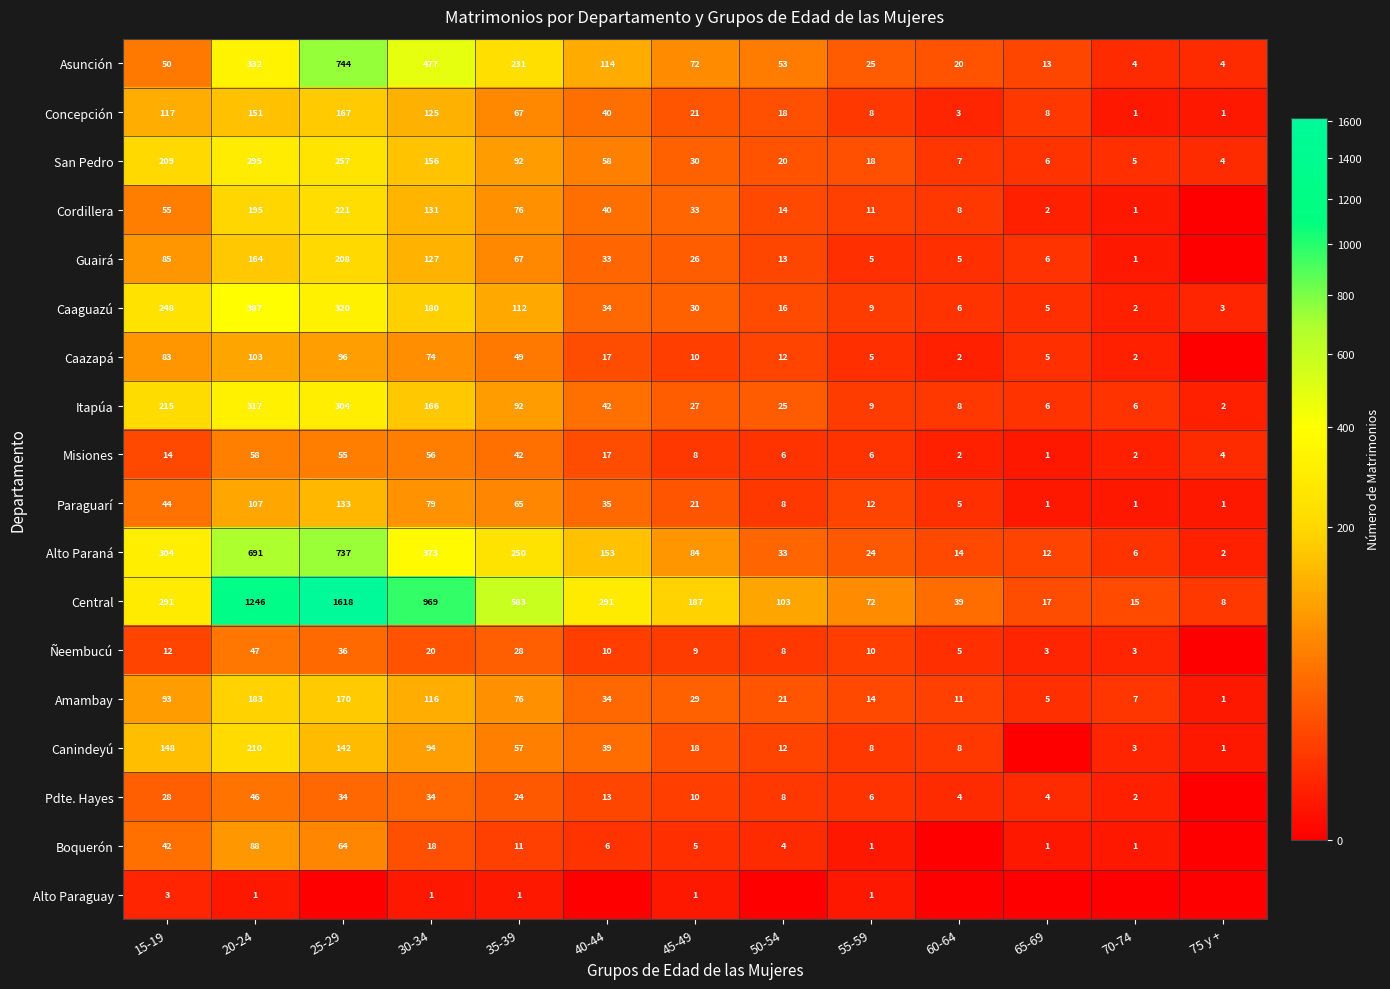

At how many categories does at least one series exceed 81?

8